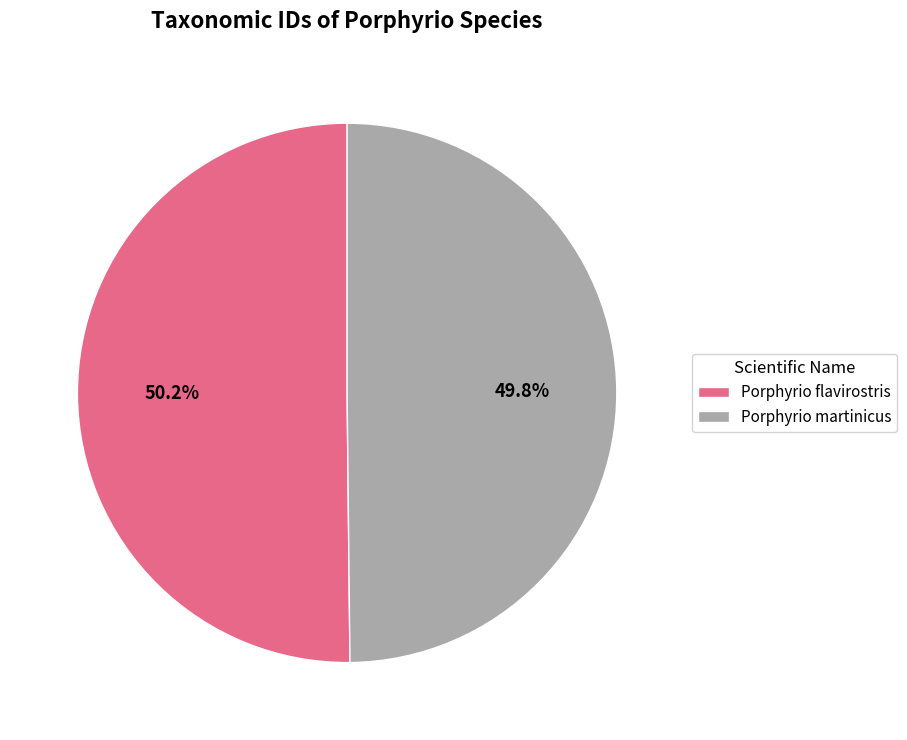

Is there any slice that represents more than half of the pie?

Yes